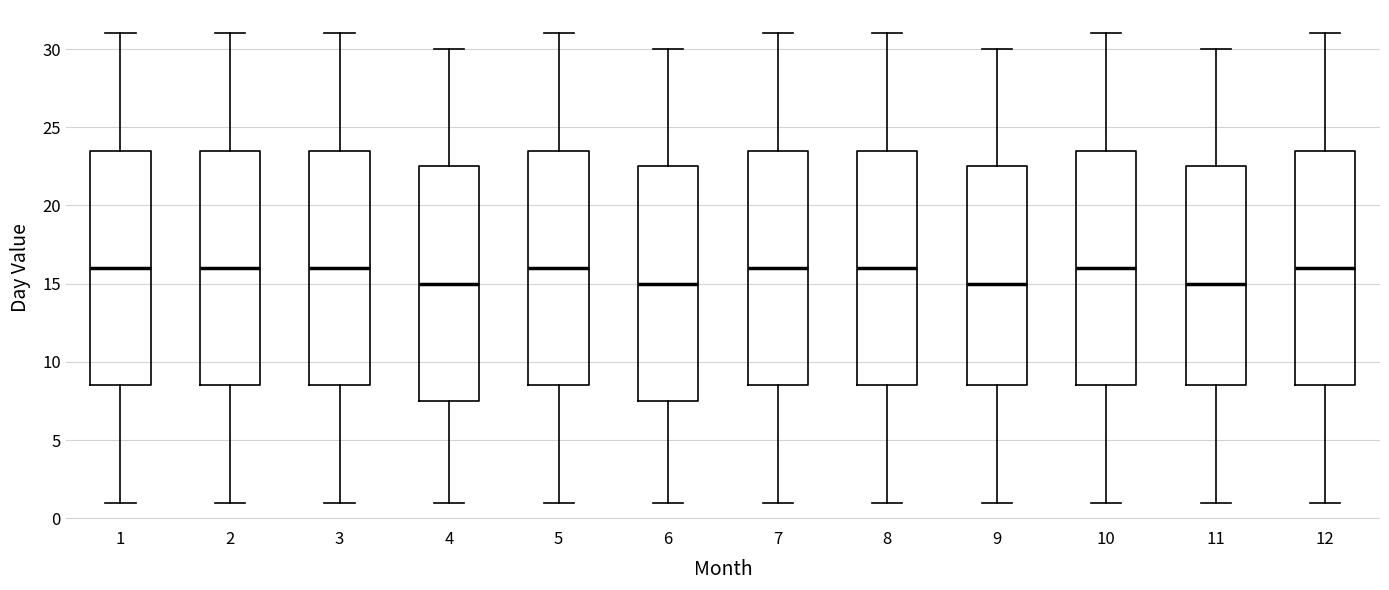

Where does the lower whisker of the box at x = 2 end on the y-axis? The values are not printed on the chart, so give them approximately, as read against the axis.

1.0